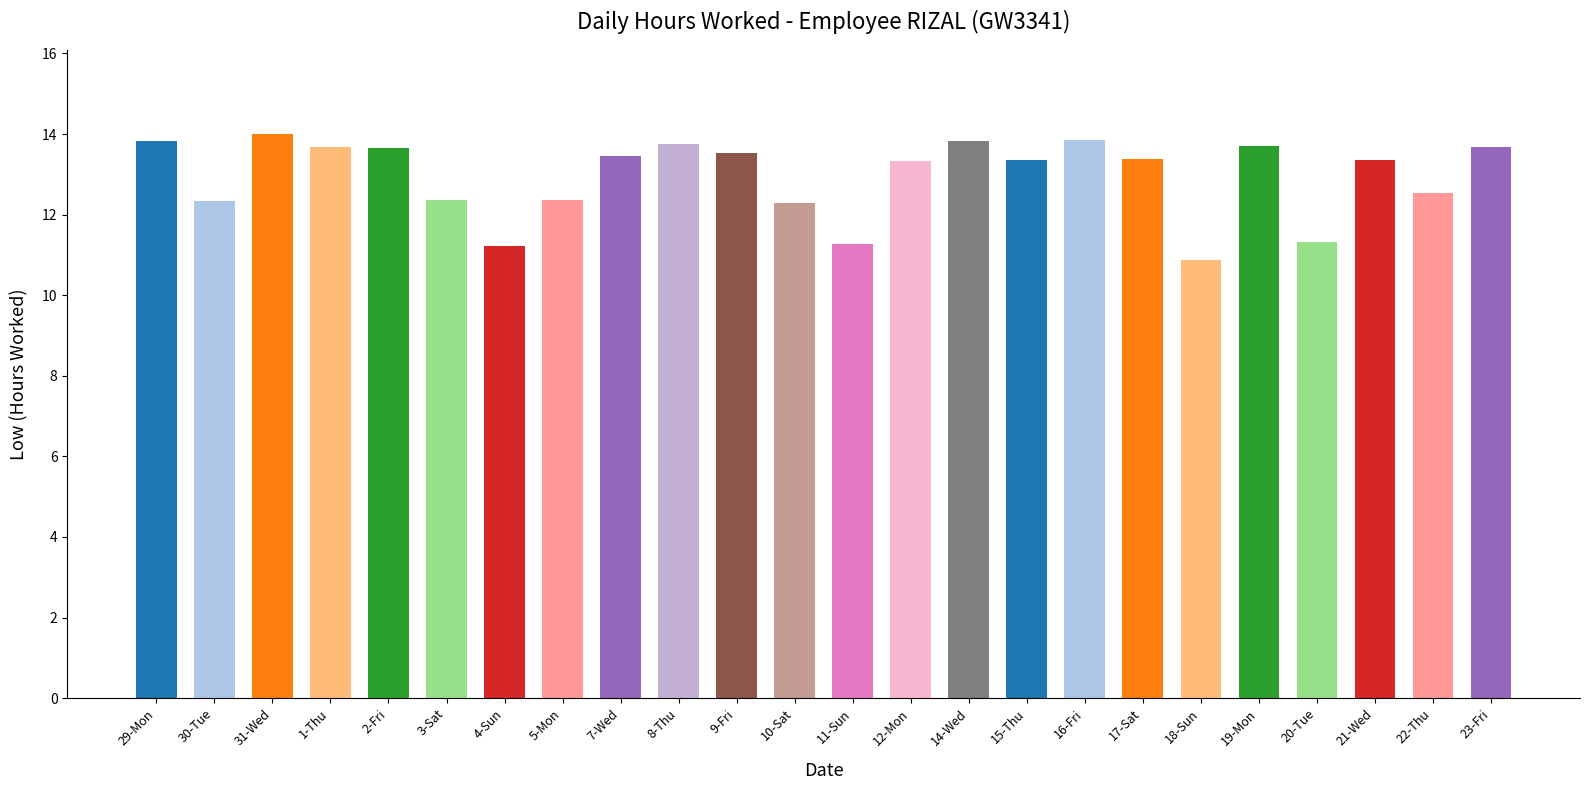

What is the label of the 16th bar from the right?

7-Wed